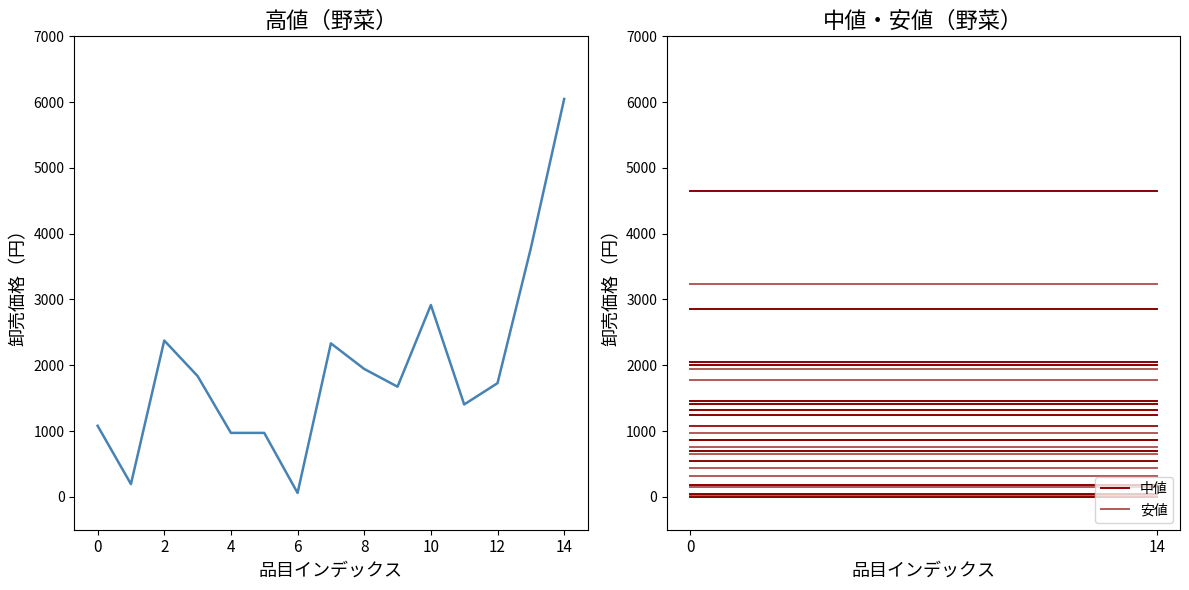

What is the greatest value displayed?

6048